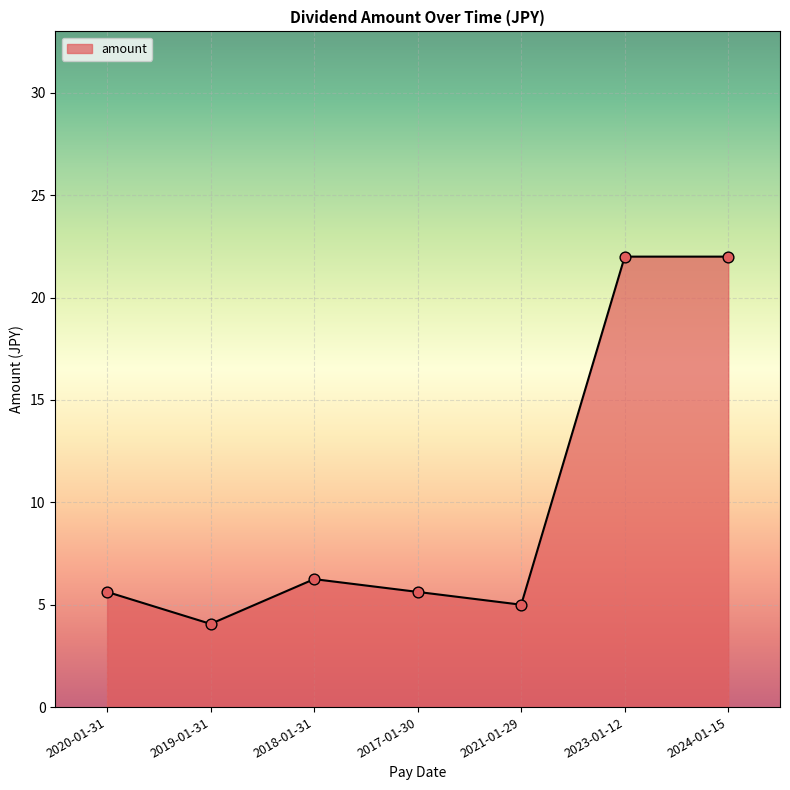

What is the change in value from 2019-01-31 to 2017-01-30?

+1.6